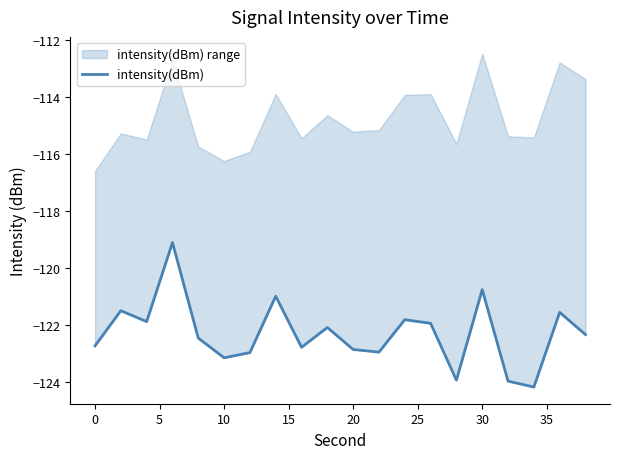

True or false: the data shows -63.0 at 0.

False